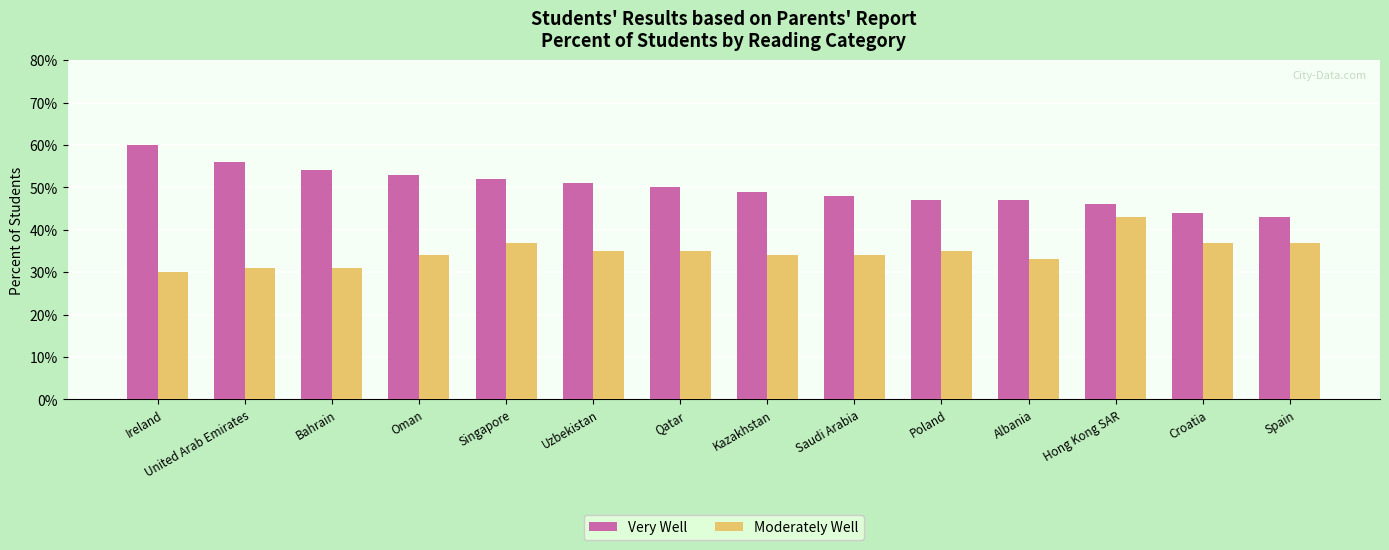

Where does the Very Well series first go above 50?

Ireland